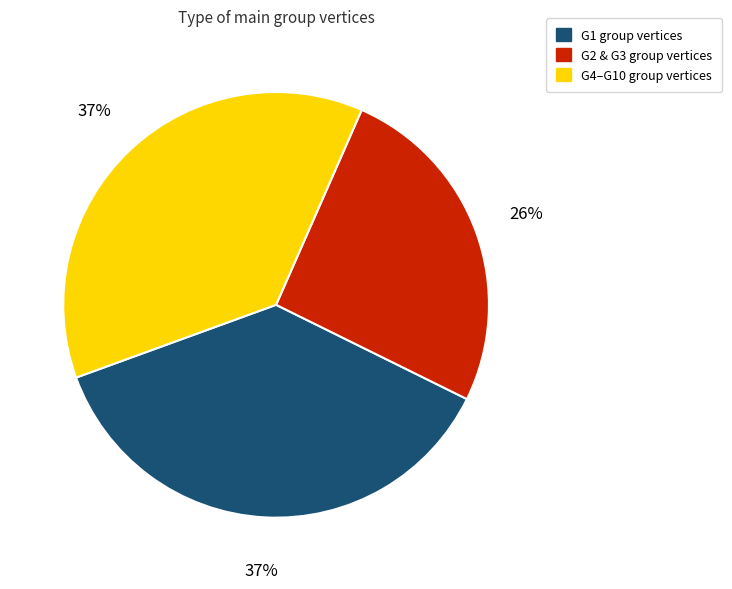

To the nearest percent, what is the average slice percentage?

33%